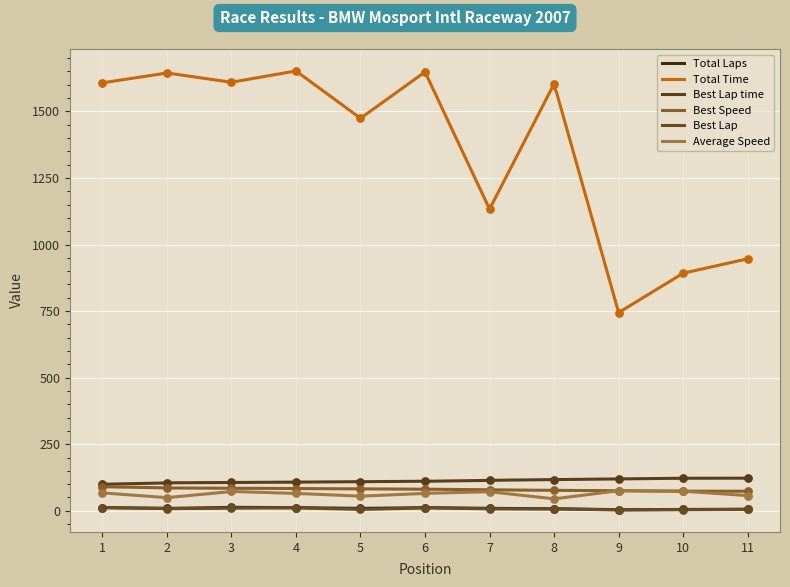

Which series has the widest spread of Y values?

Total Time